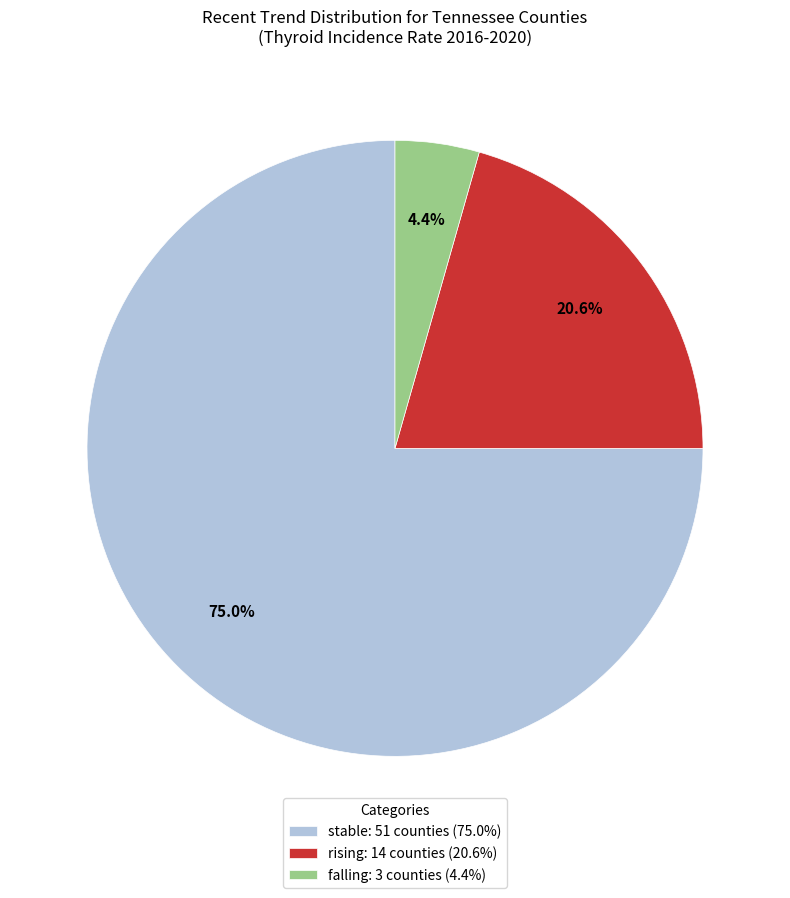

Is there any slice that represents more than half of the pie?

Yes